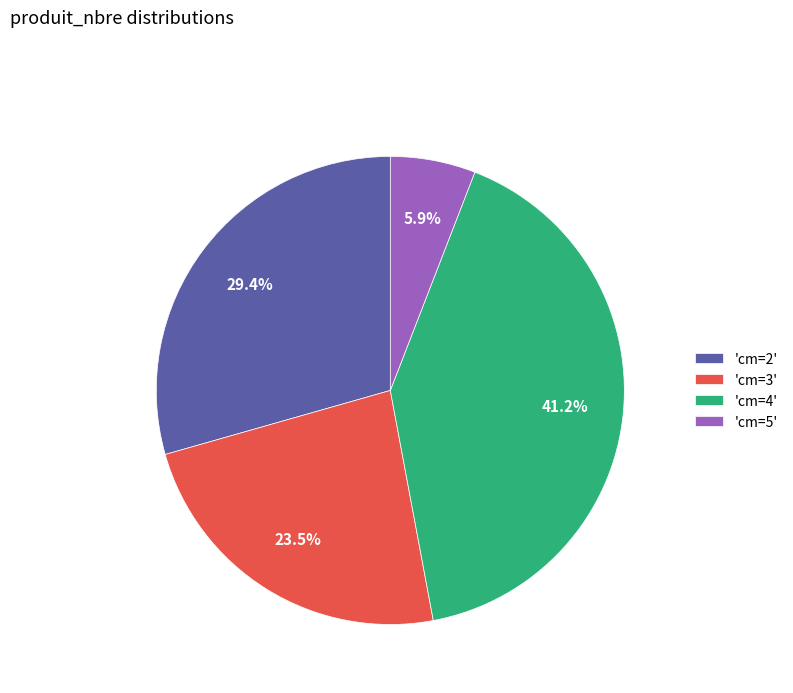

Count the number of slices in the pie.

4